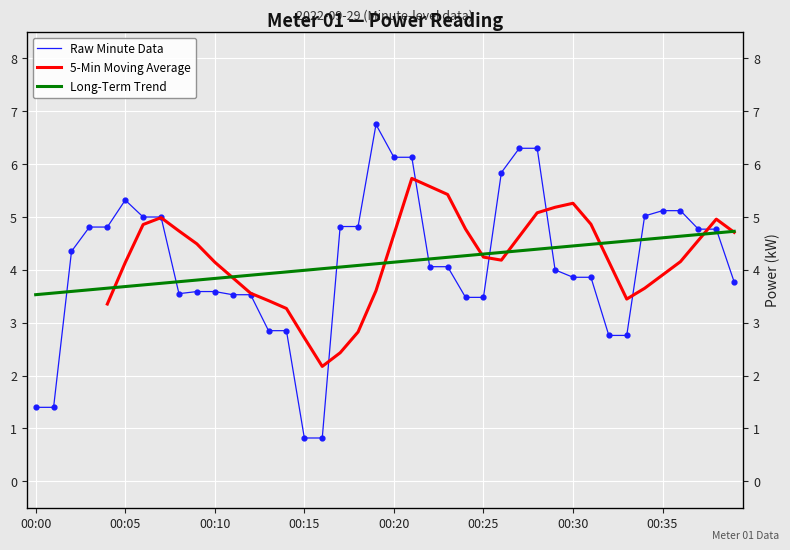

Which has a higher value, 00:17 or 00:16?

00:17